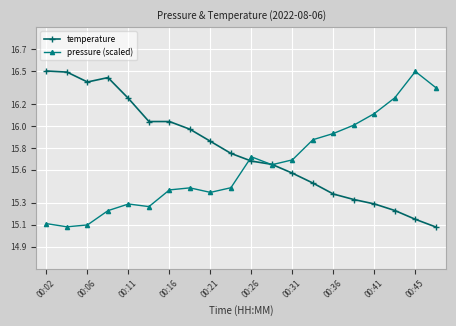

Which series has the largest total across all categories?

temperature